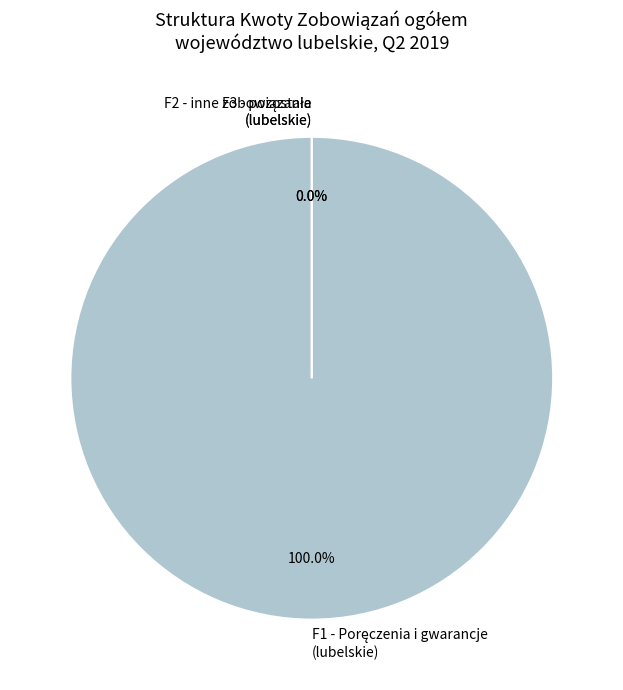

Is it true that bialski (F2) is 0% of the pie?

True